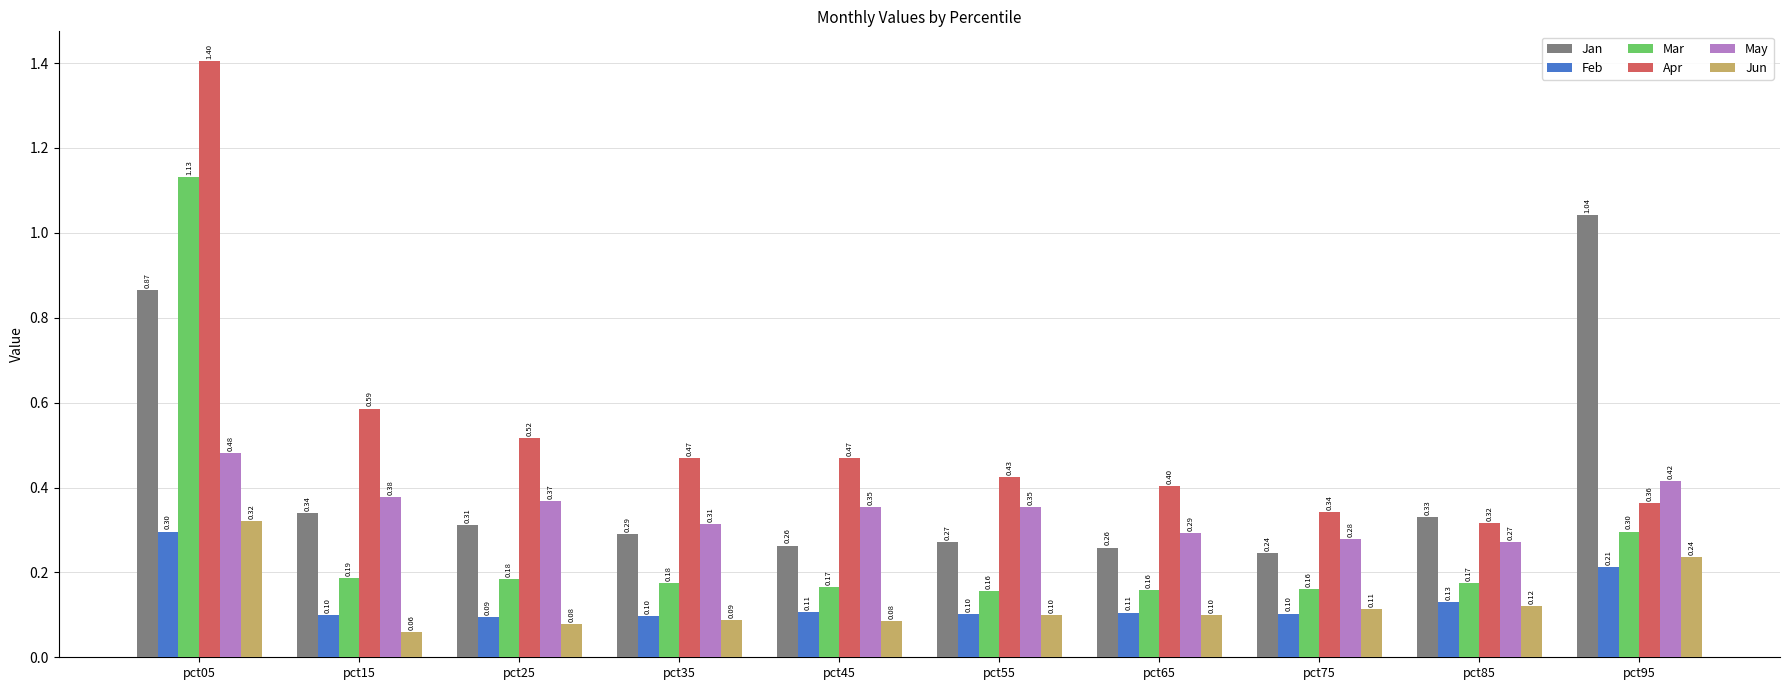

How many distinct data groups are displayed?

6